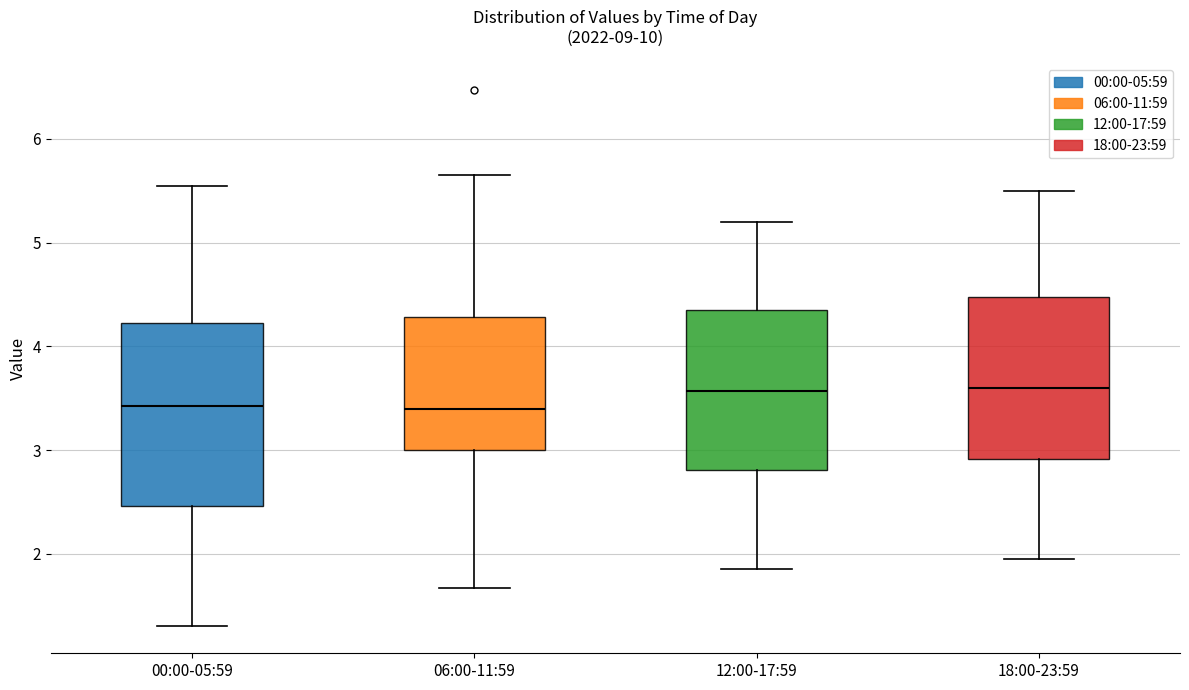

Reading left to right, transcribe this box plot: for each box, give where its median line is, the range the box spans, and where its two whiskers end, as read against the y-axis. The values are not printed on the chart, so give them approximately, as read against the axis.

00:00-05:59: median 3.4, box 2.5 to 4.2, whiskers 1.3 to 5.6
06:00-11:59: median 3.4, box 3.0 to 4.3, whiskers 1.7 to 5.7
12:00-17:59: median 3.6, box 2.8 to 4.4, whiskers 1.9 to 5.2
18:00-23:59: median 3.6, box 2.9 to 4.5, whiskers 2.0 to 5.5